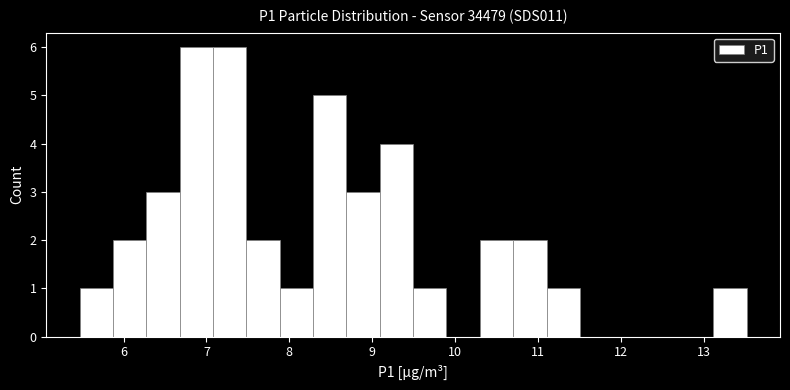

Reading left to right, transcribe this chart: for each bar, give the range it covers on the x-axis and its height. Neither the bar edges nor the heights are printed on the chart, so give them approximately, as read against the axes.

5.5 to 5.9: 1
5.9 to 6.3: 2
6.3 to 6.7: 3
6.7 to 7.1: 6
7.1 to 7.5: 6
7.5 to 7.9: 2
7.9 to 8.3: 1
8.3 to 8.7: 5
8.7 to 9.1: 3
9.1 to 9.5: 4
9.5 to 9.9: 1
9.9 to 10.3: 0
10.3 to 10.7: 2
10.7 to 11.1: 2
11.1 to 11.5: 1
11.5 to 11.9: 0
11.9 to 12.3: 0
12.3 to 12.7: 0
12.7 to 13.1: 0
13.1 to 13.5: 1